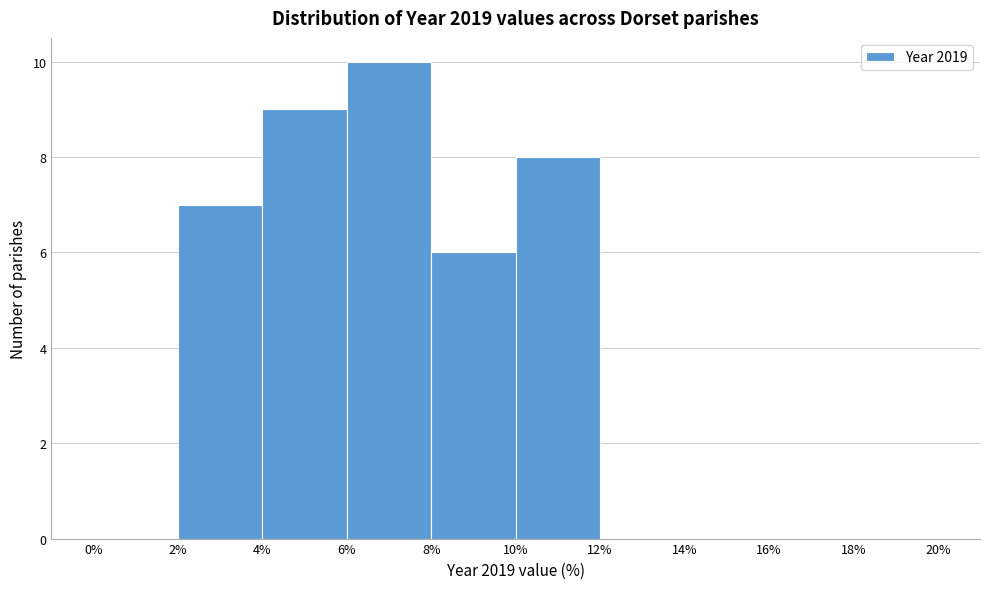

Reading left to right, transcribe this chart: for each bar, give the range it covers on the x-axis and its height. The values are not printed on the chart, so give them approximately, as read against the axis.

0% to 2%: 0
2% to 4%: 7
4% to 6%: 9
6% to 8%: 10
8% to 10%: 6
10% to 12%: 8
12% to 14%: 0
14% to 16%: 0
16% to 18%: 0
18% to 20%: 0